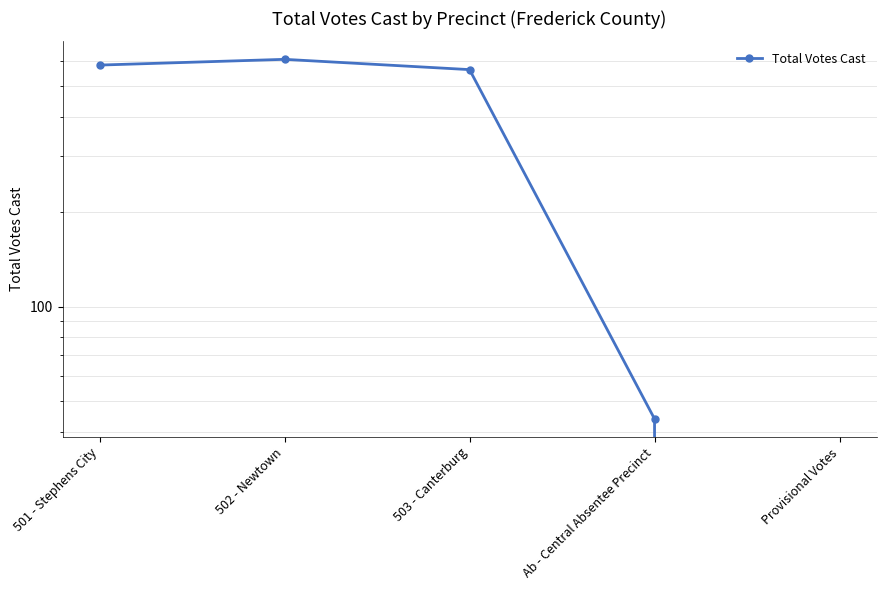

The chart shows a value of 309 at 501 - Stephens City. True or false?

False